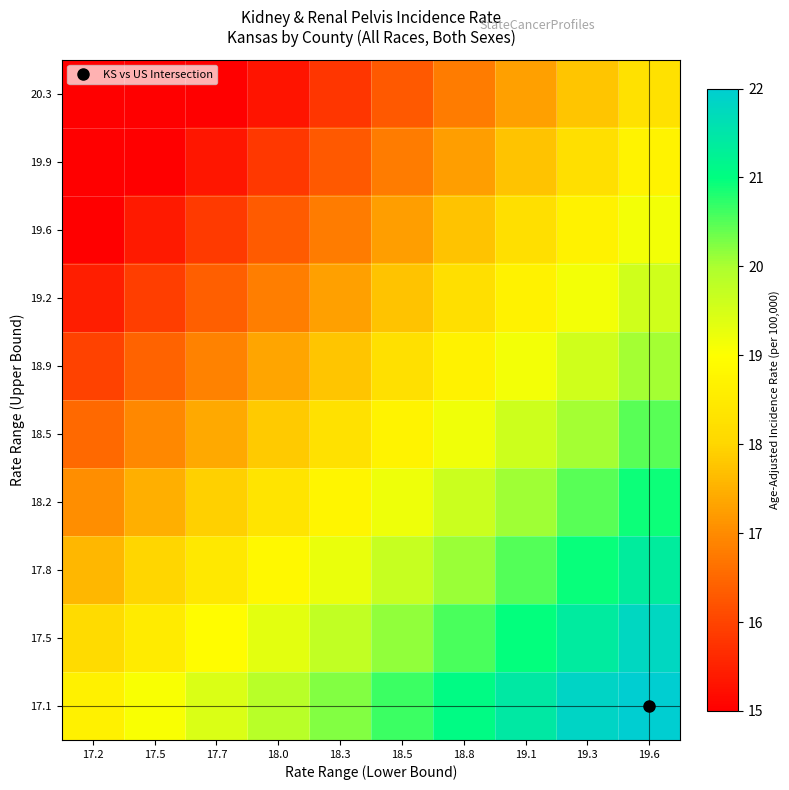

Between 17.5 and 18.0, which is larger?

18.0